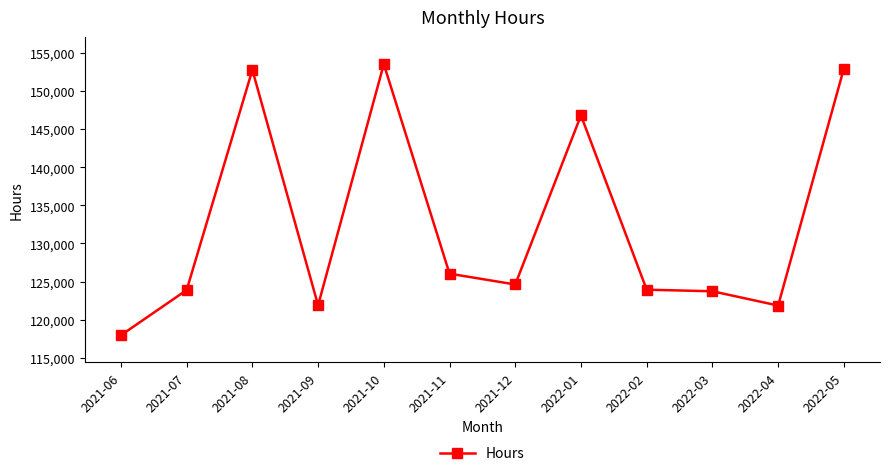

Between 2022-05 and 2022-02, which is larger?

2022-05